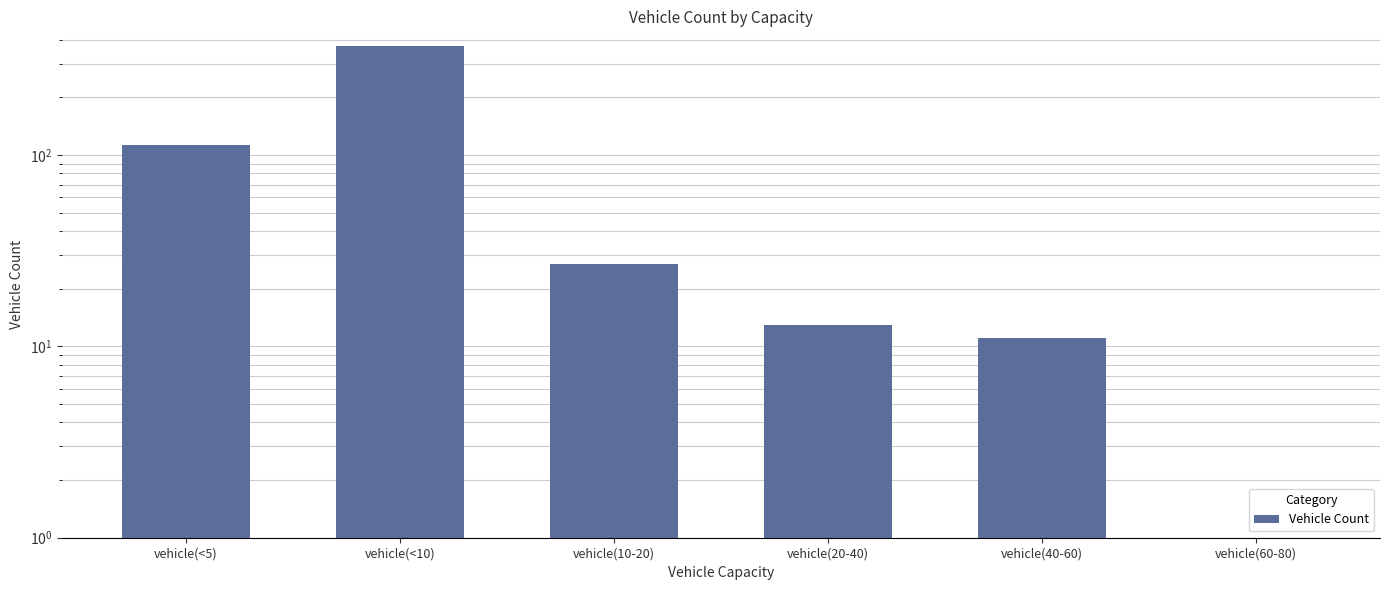

Between vehicle(10-20) and vehicle(<5), which is larger?

vehicle(<5)